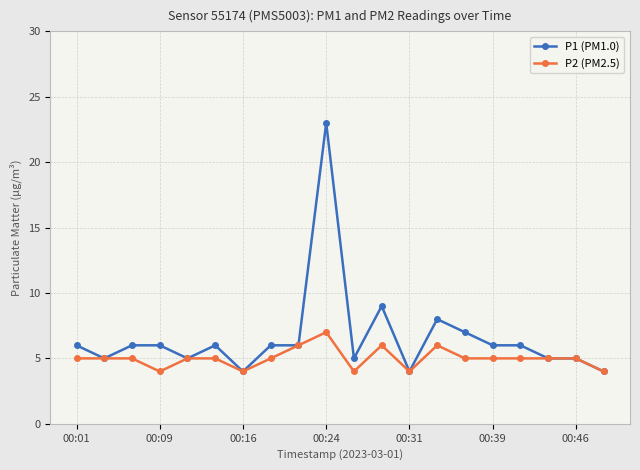

What are all the series names shown in the legend?

P1 (PM1.0), P2 (PM2.5)